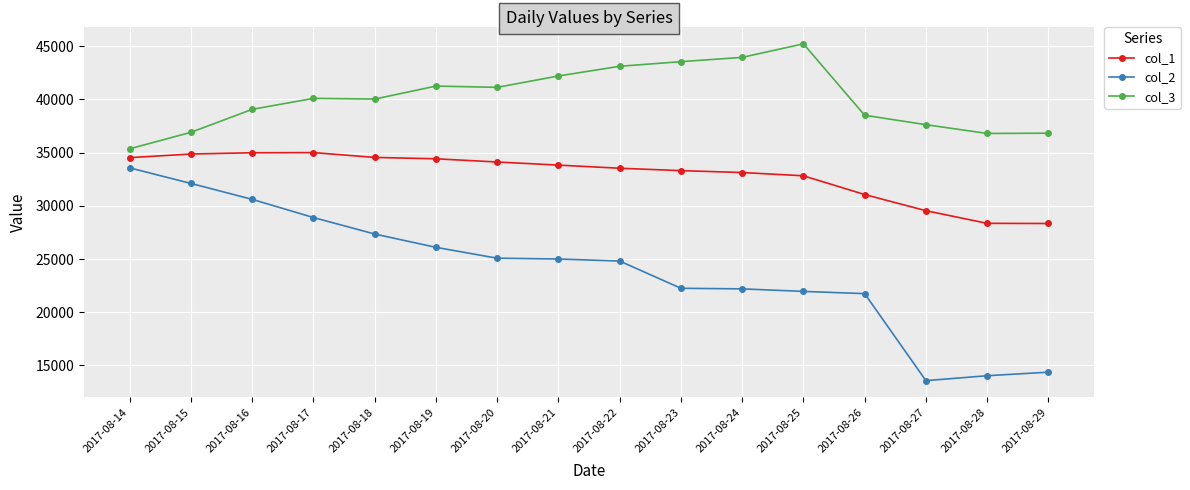

Which series has the largest range (max minus min)?

col_2